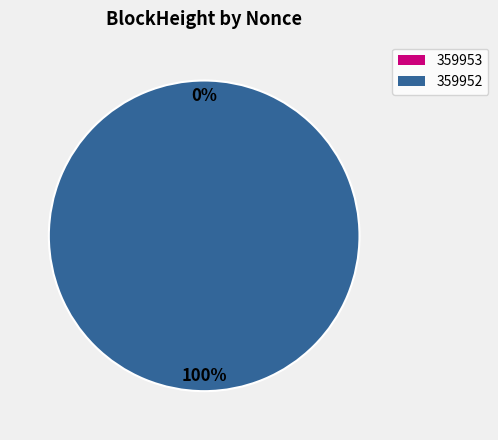

The 359953 slice represents 1% of the pie. True or false?

False